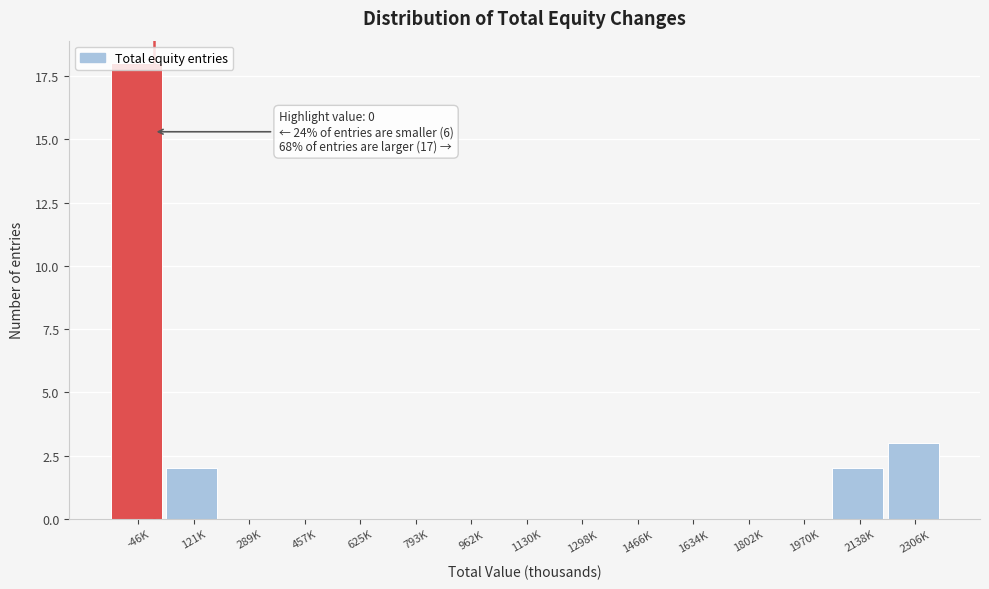

What value does the data have at 2306K?

3